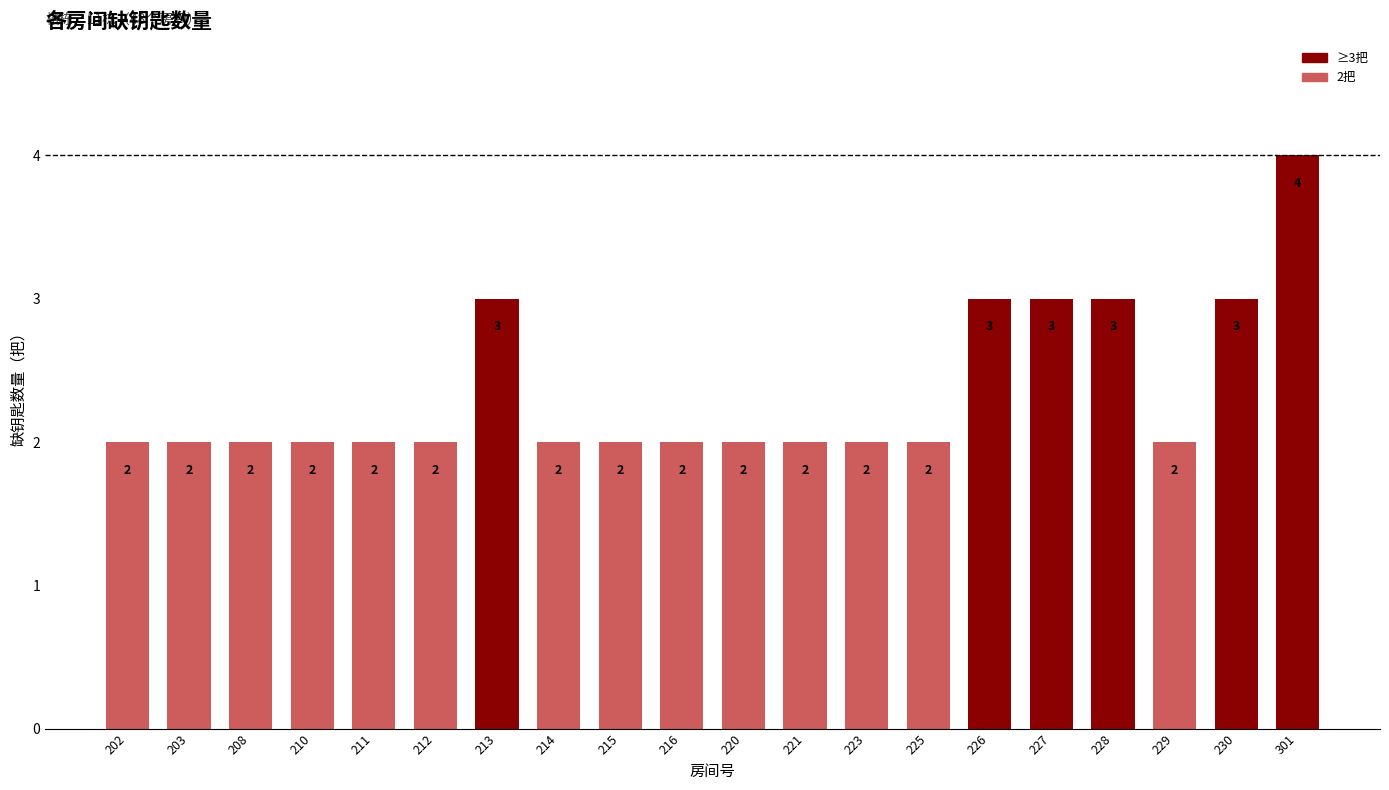

What is the minimum value shown in the chart?

2